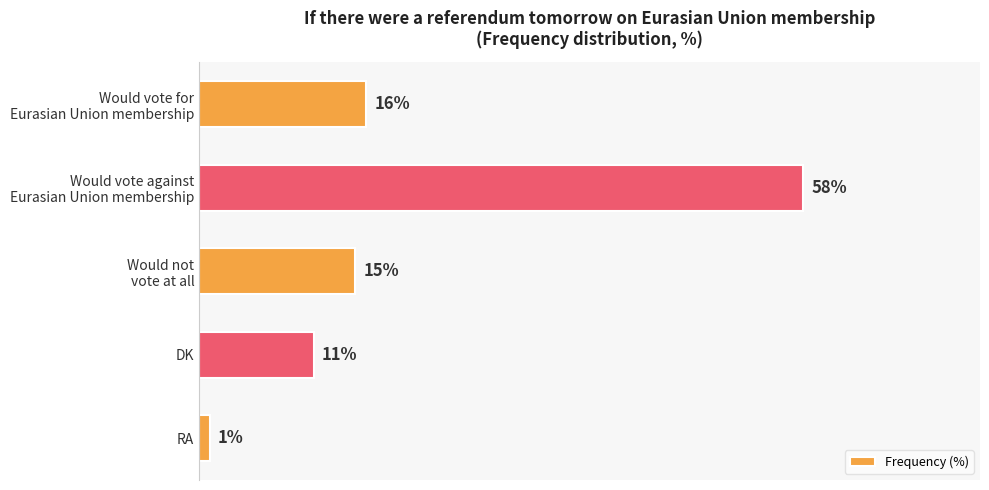

Which label corresponds to the smallest value in the chart?

RA